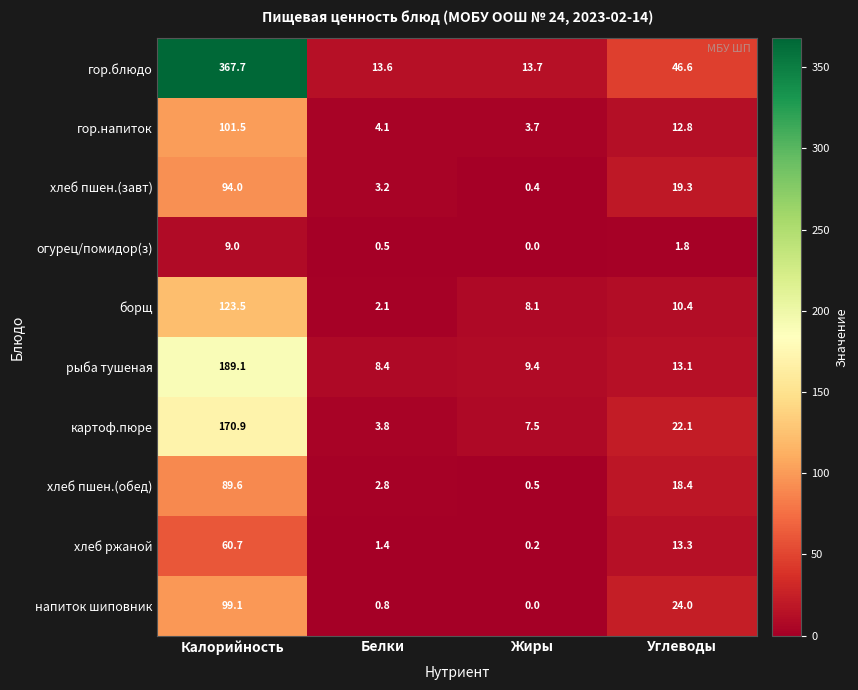

What is the difference between the highest and lowest values at Жиры?

13.7